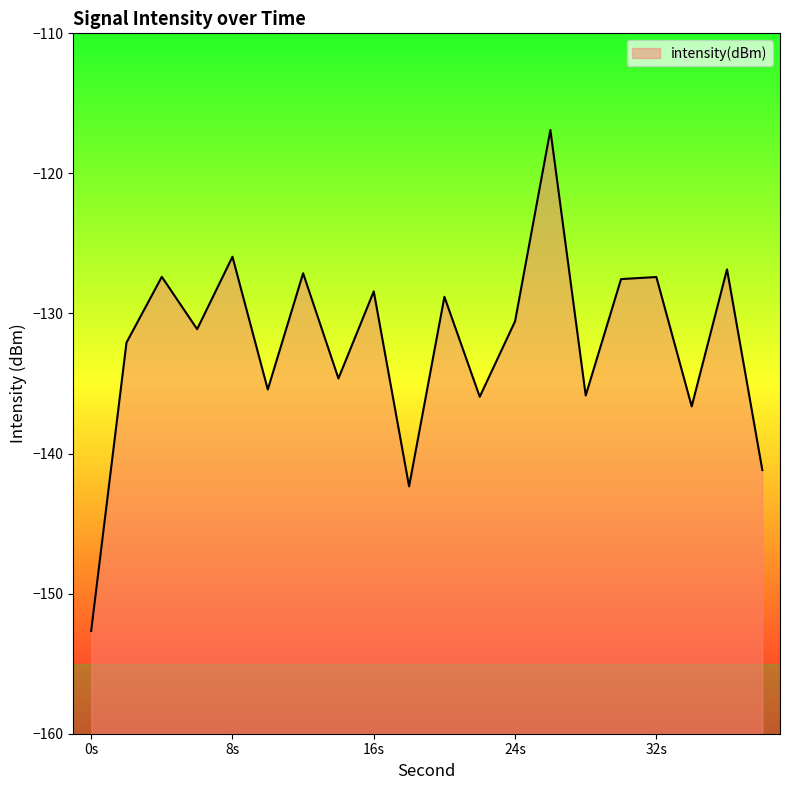

How many interior local valleys (lower than both neighbors) does the data have?

7